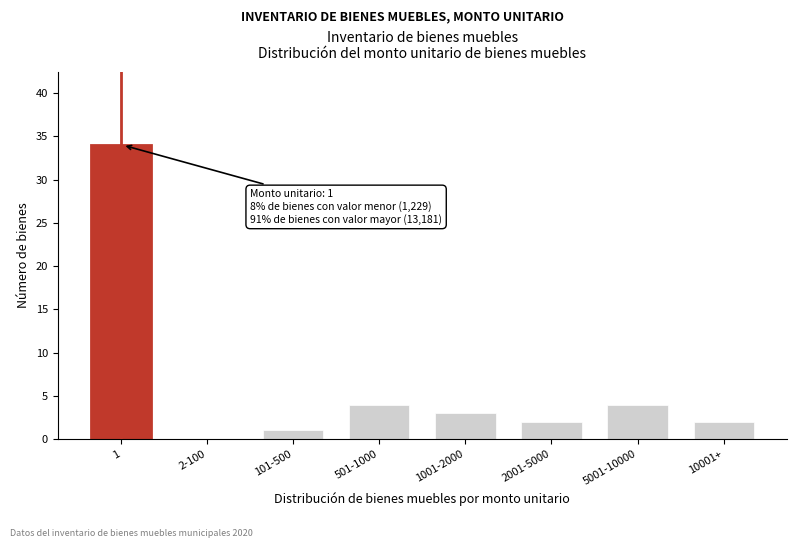

Reading left to right, transcribe all the data shown in this chart.

1=34	2-100=0	101-500=1	501-1000=4	1001-2000=3	2001-5000=2	5001-10000=4	10001+=2